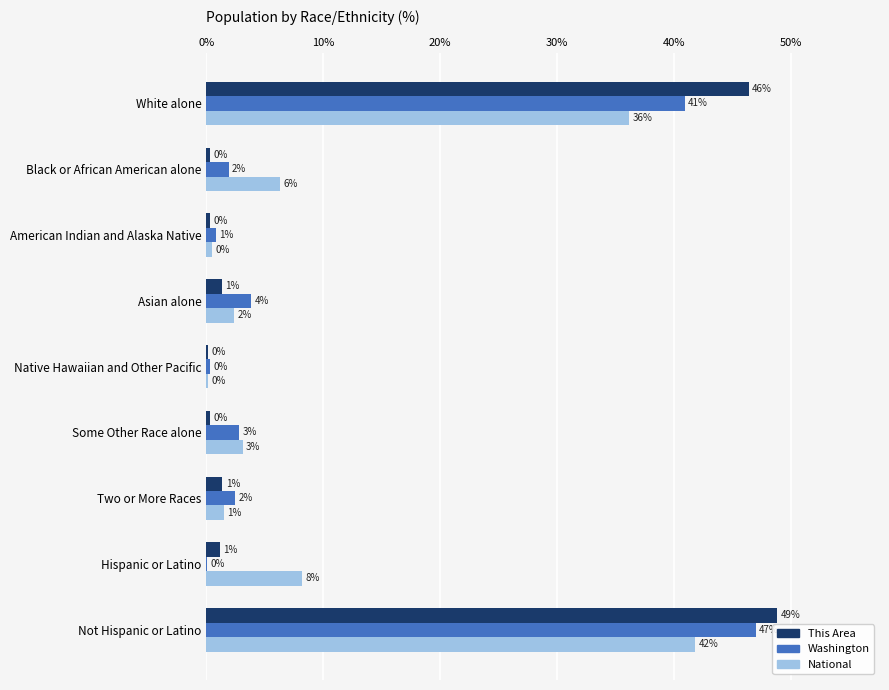

What are all the series names shown in the legend?

This Area, Washington, National